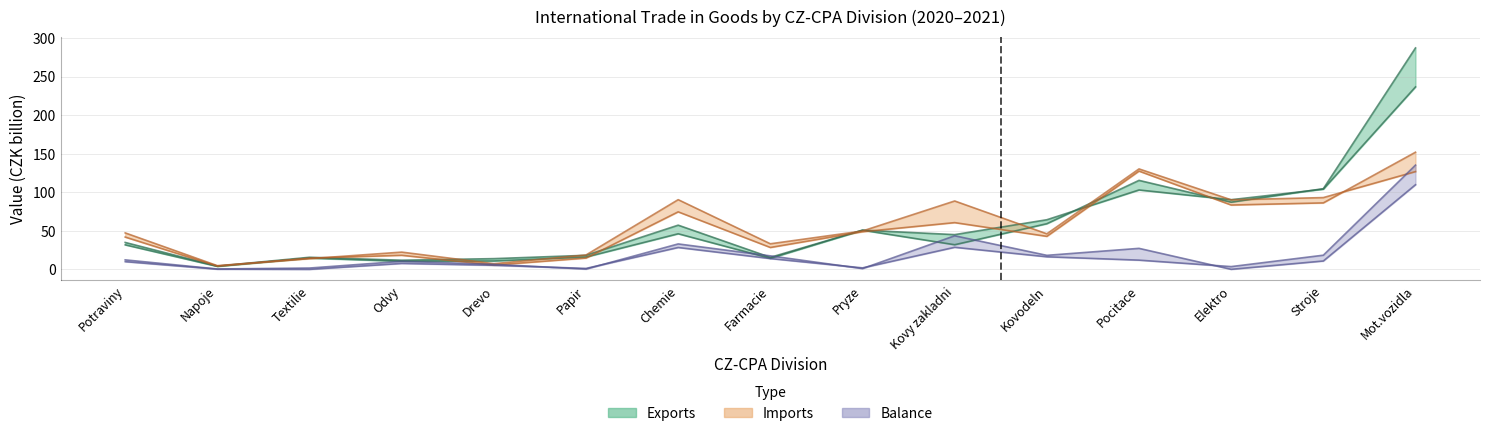

True or false: exports_2021 and balance_2021 intersect in this chart.

True